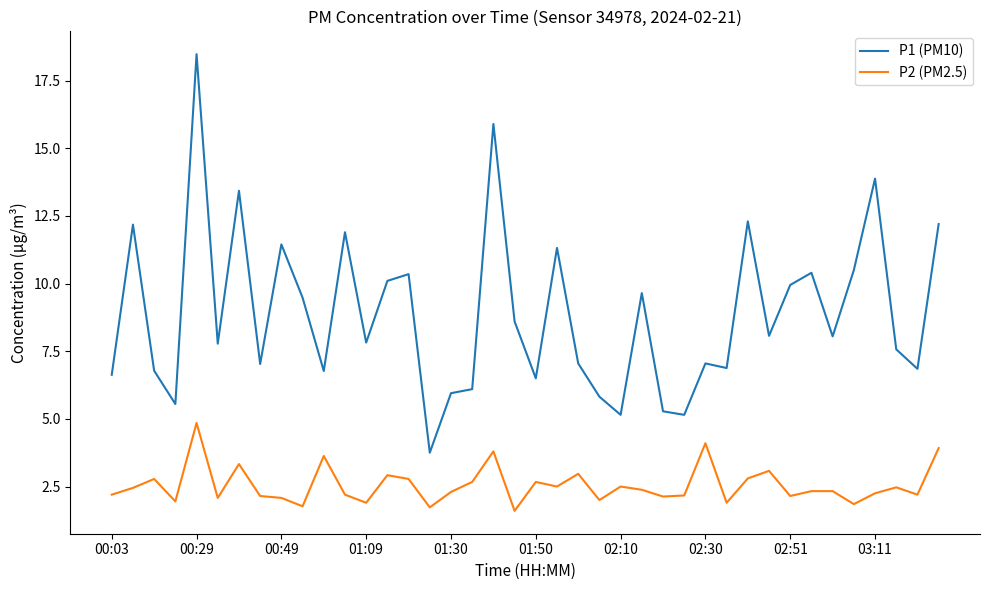

What is the average value of the P2 (PM2.5) series?

2.5